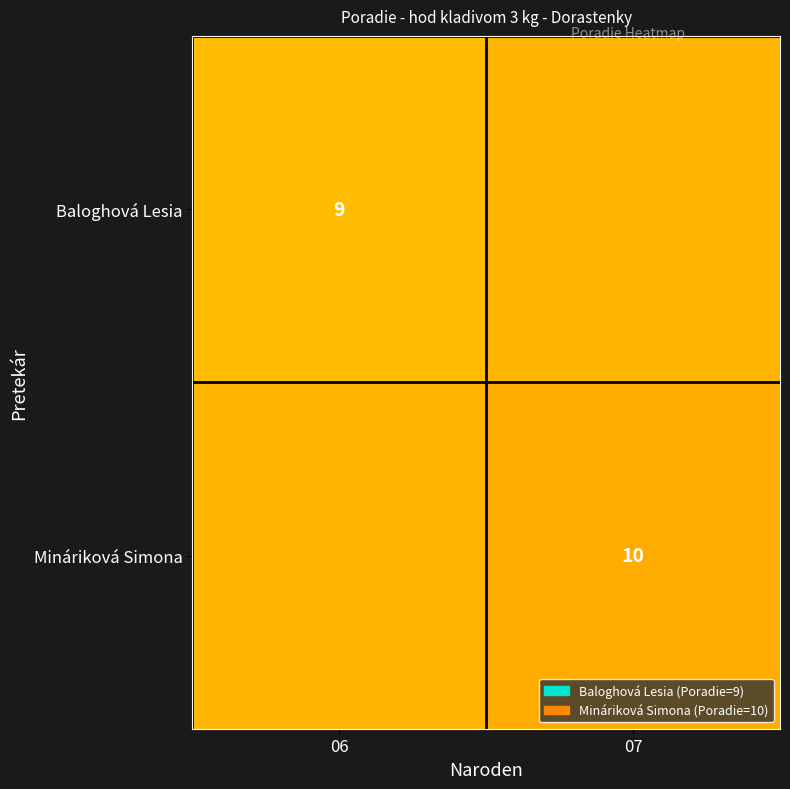

The value of Baloghová Lesia at 06 is 14.8. True or false?

False